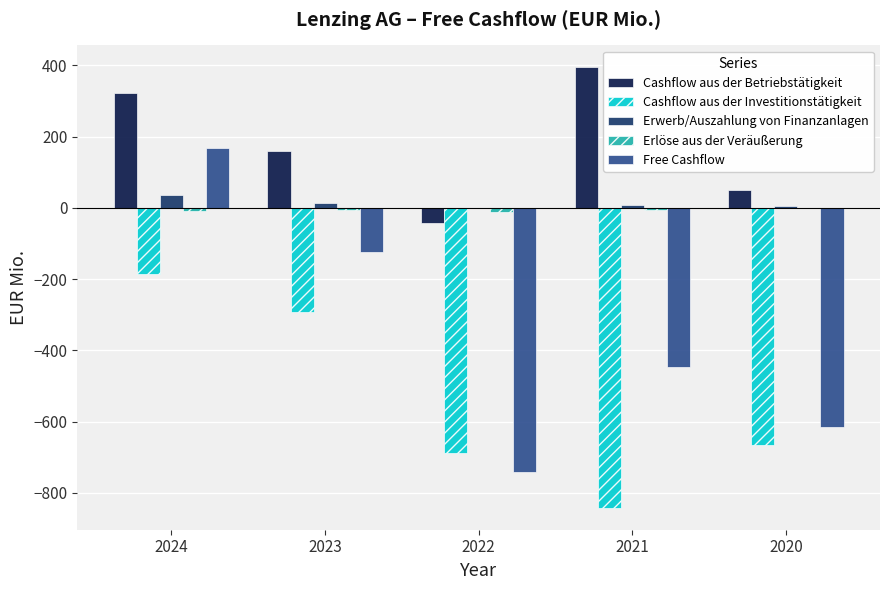

Is it true that Erwerb/Auszahlung von Finanzanlagen equals 0.3 at 2022?

True